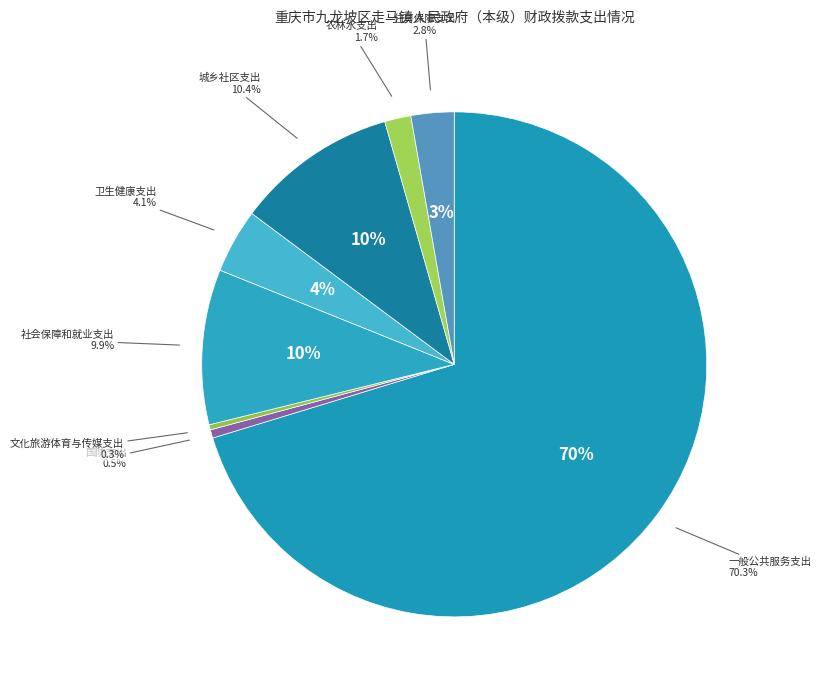

Which category accounts for the majority?

一般公共服务支出